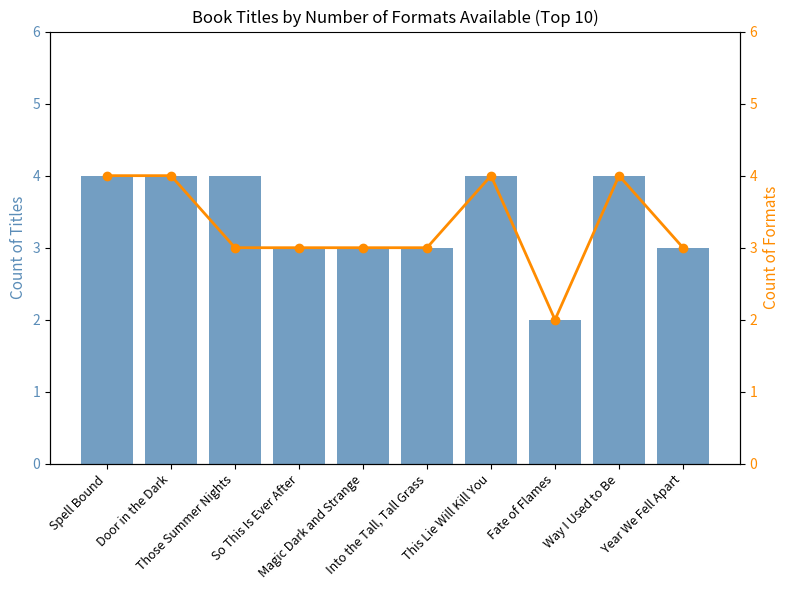

List the series in order of their peak value, lowest first.

Count of Titles, Count of Formats